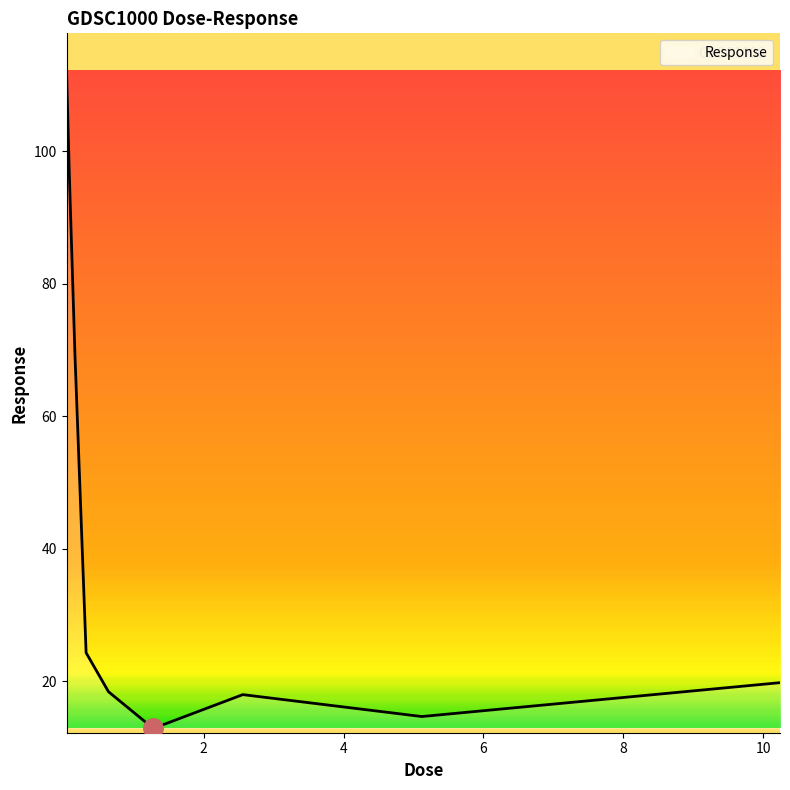

What is the minimum value shown in the chart?

12.9